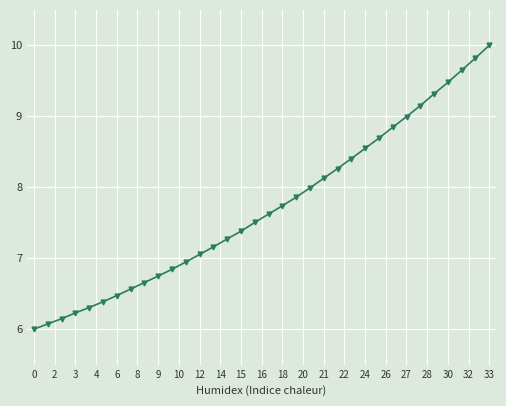

What is the minimum value shown in the chart?

6.0